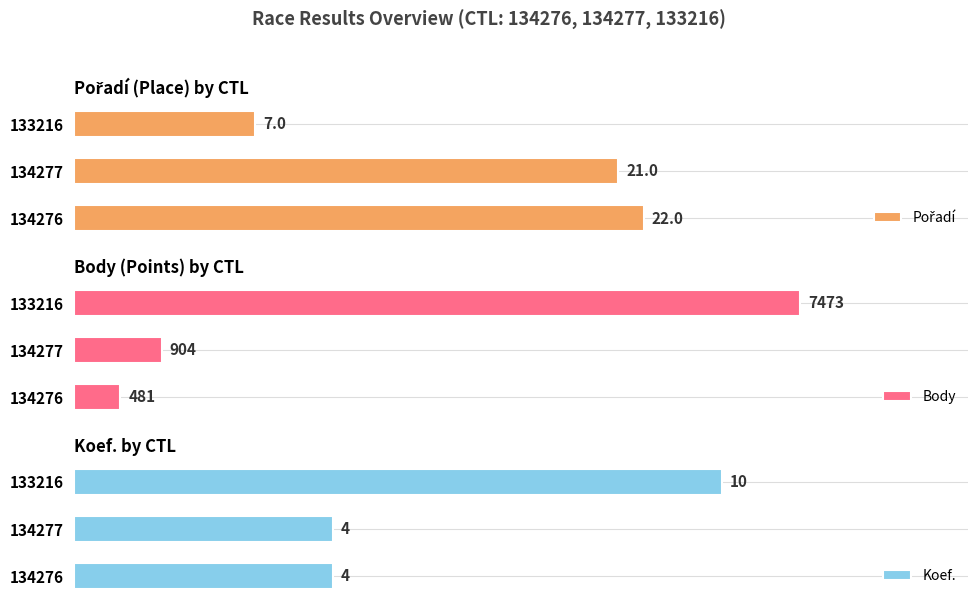

How many values in the Body series are below 904?

1